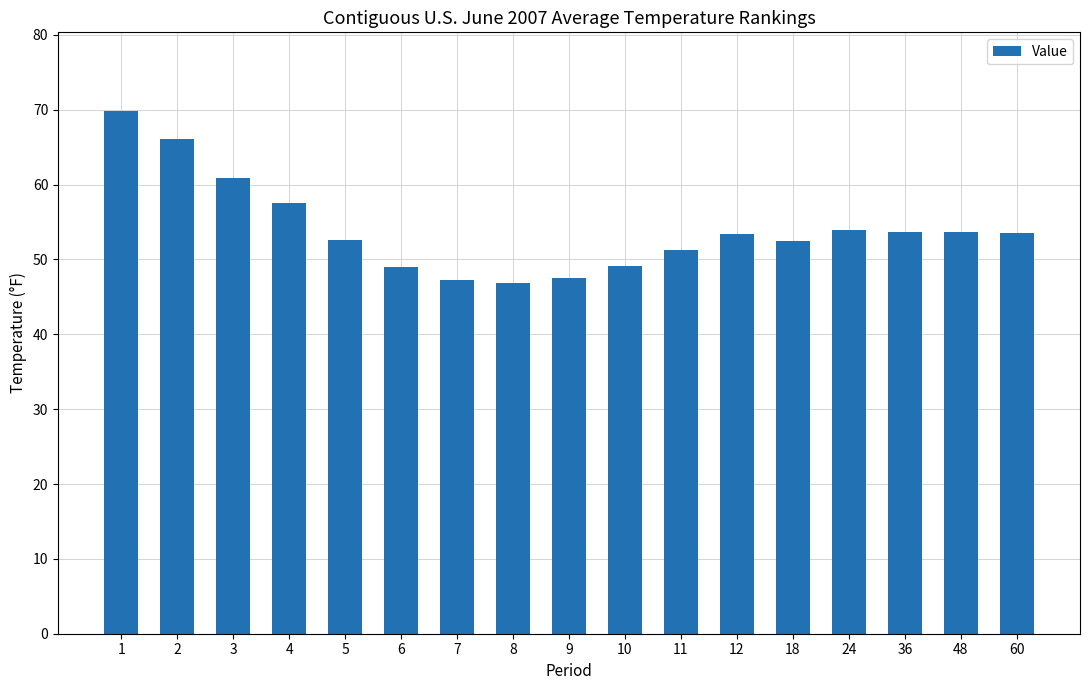

What is the minimum value shown in the chart?

46.9